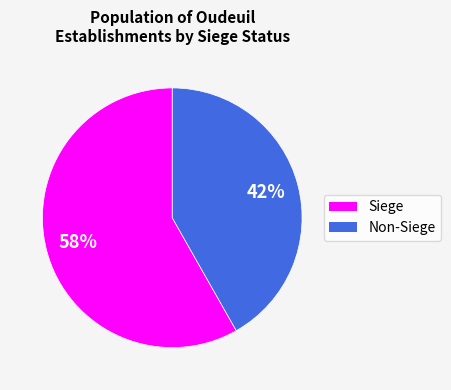

Is there any slice that represents more than half of the pie?

Yes